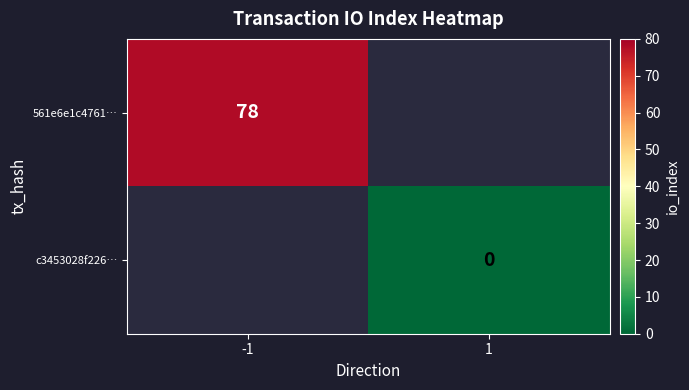

The value of 561e6e1c4761… at -1 is 139. True or false?

False